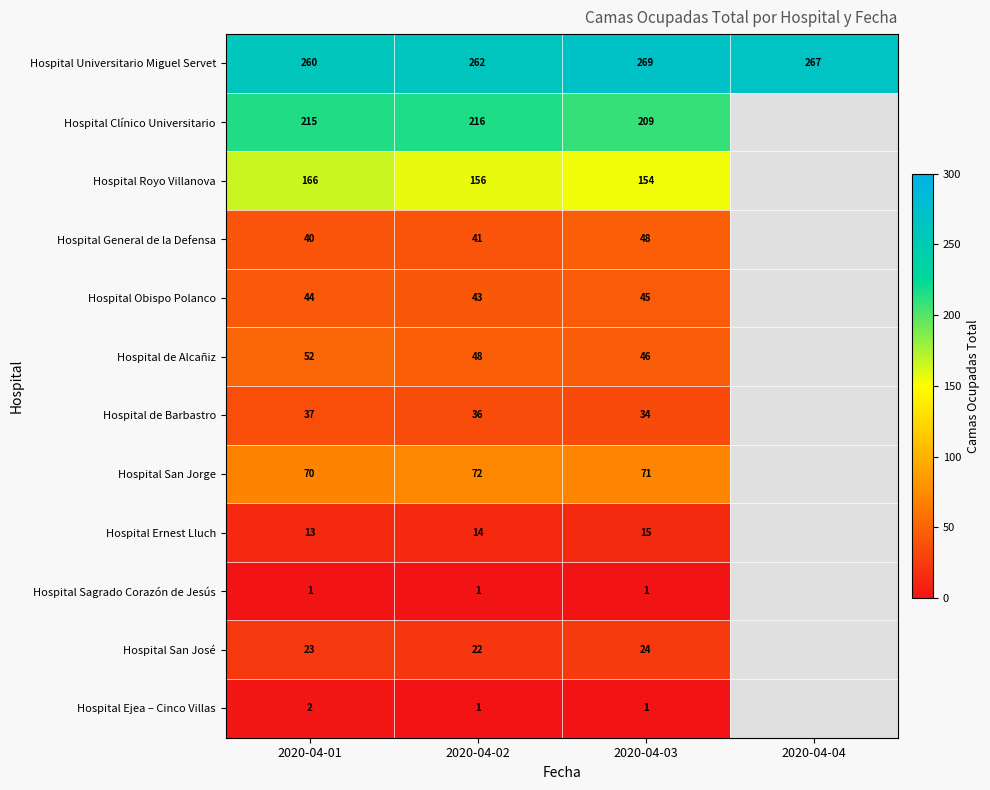

What is the sum of the Hospital Clínico Universitario values at 2020-04-01 and 2020-04-03?

424